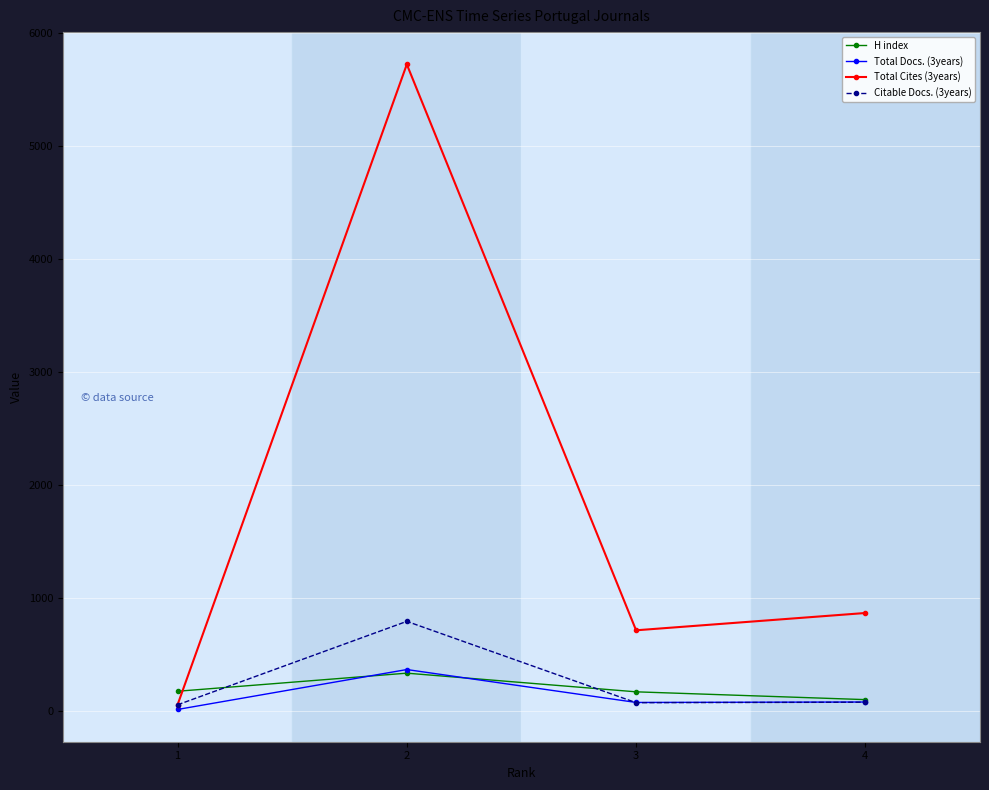

The value of Total Cites (3years) at 4 is 869. True or false?

True